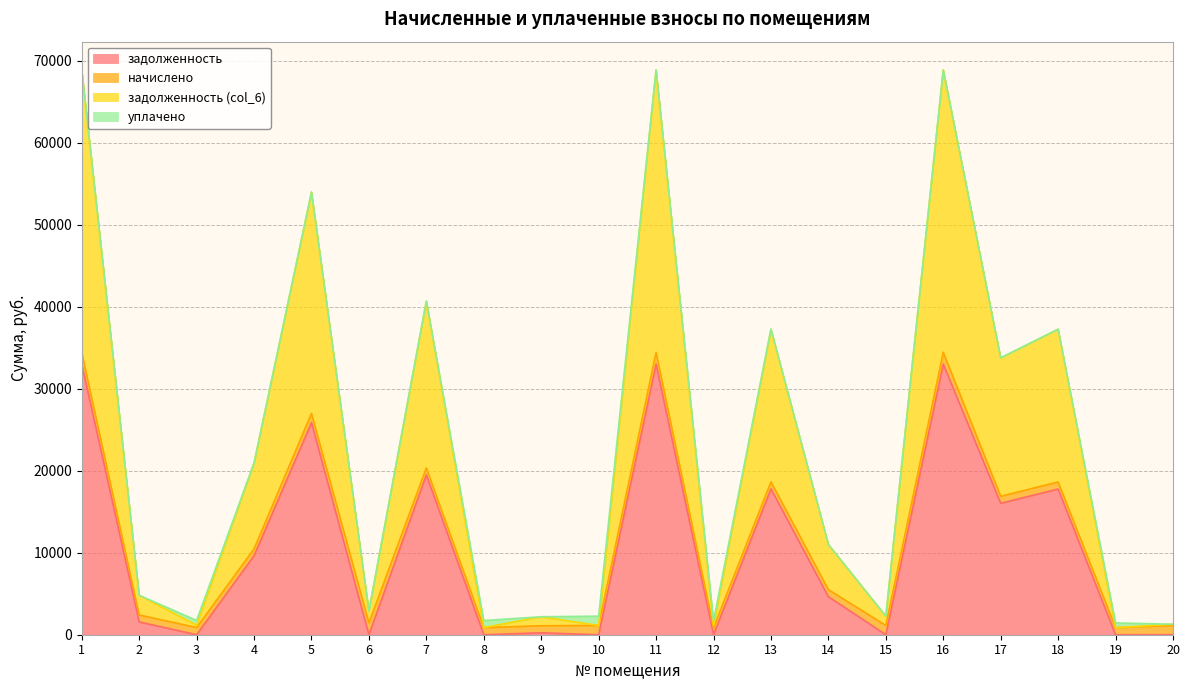

True or false: задолженность has a value of 59285.7 at 11.

False